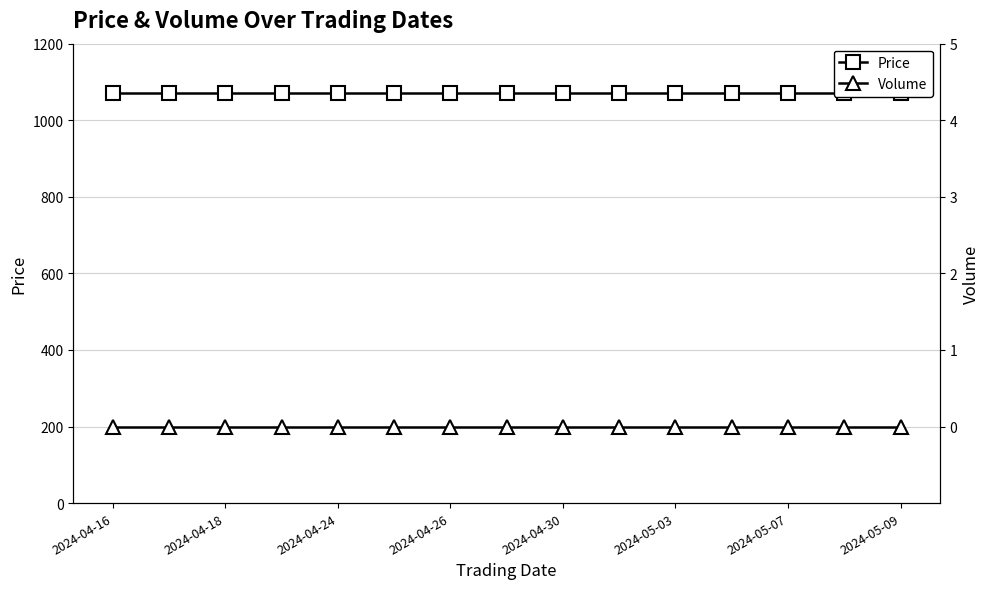

Does the chart have visible grid lines?

Yes